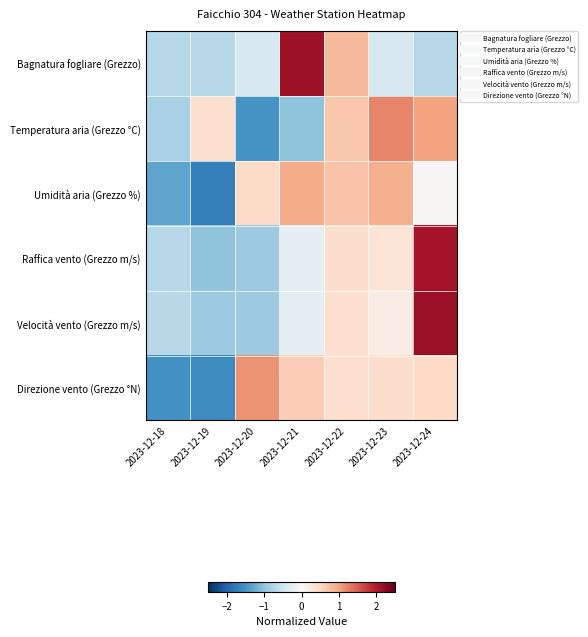

What is the total value across all series at 2023-12-20?

-2.1